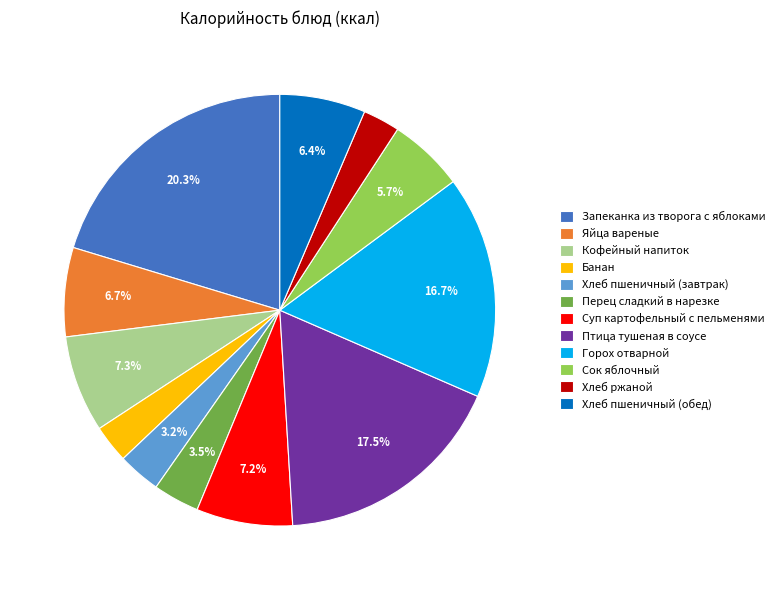

What percentage is the Суп картофельный с пельменями slice, to the nearest percent?

7%